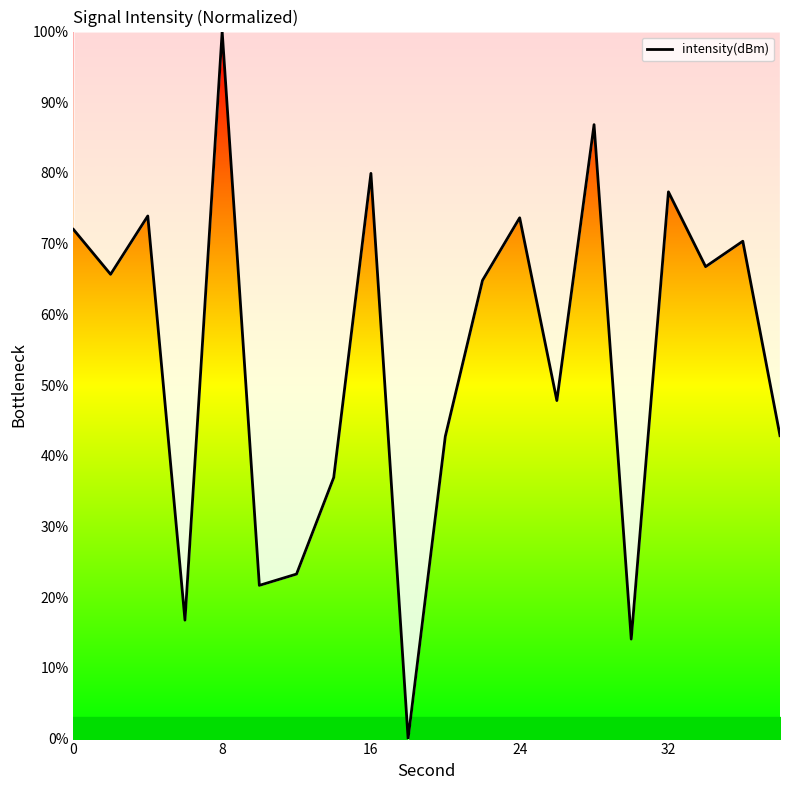

What is the average value?

53.9